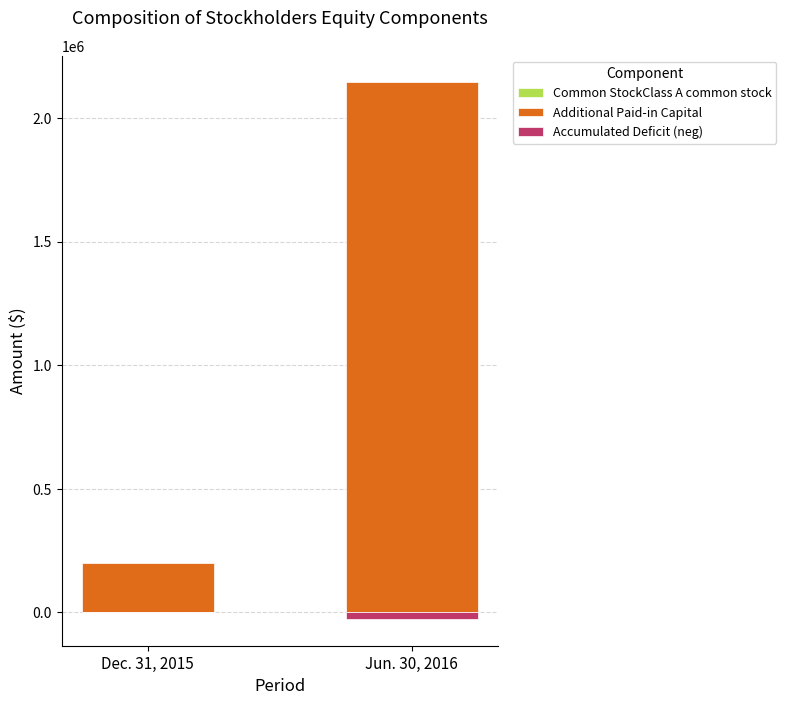

Between Dec. 31, 2015 and Jun. 30, 2016, which series saw the biggest shift?

Additional Paid-in Capital